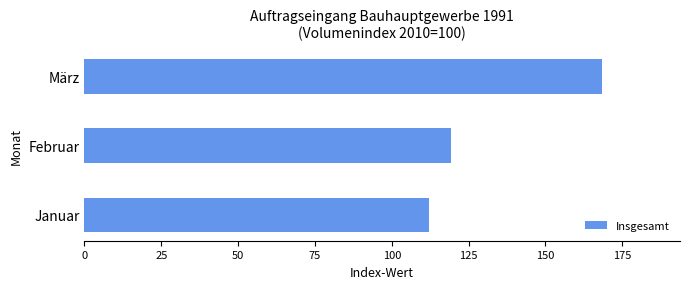

Rank the categories by value from highest to lowest.

März, Februar, Januar